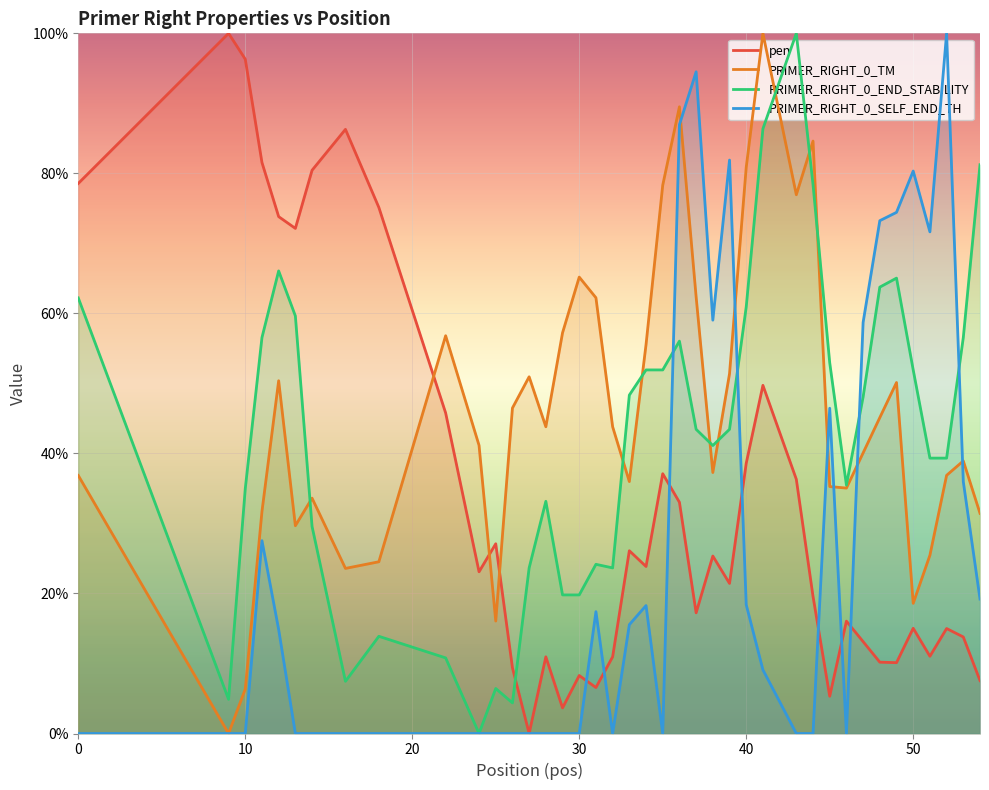

True or false: PRIMER_RIGHT_0_SELF_END_TH and PRIMER_RIGHT_0_TM cross at least once.

True